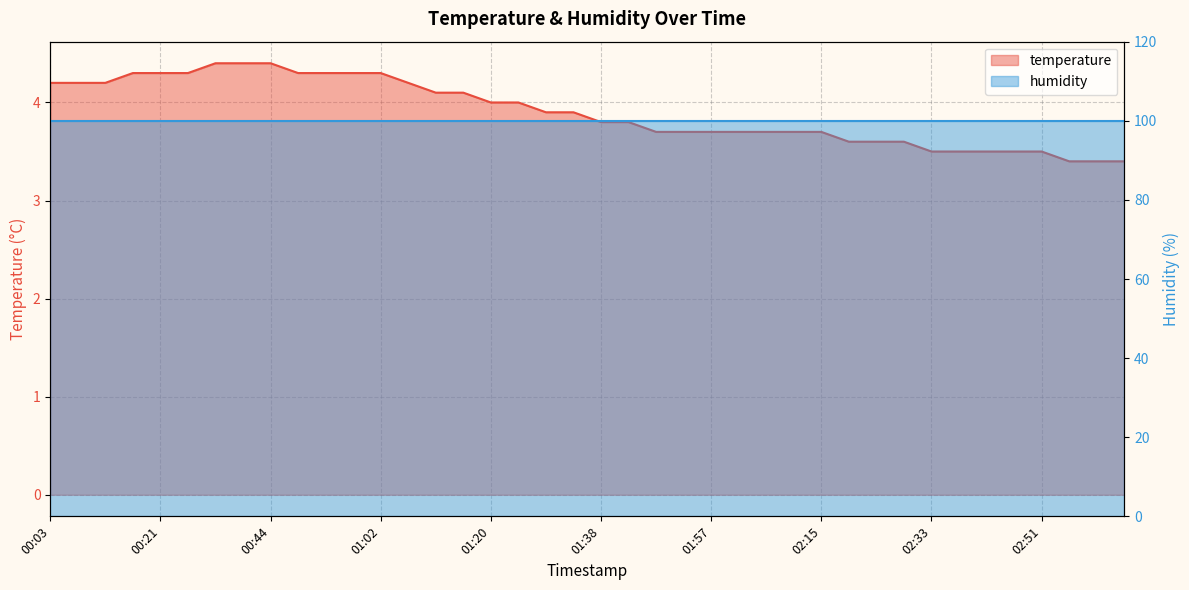

Rank the categories by value from highest to lowest.

00:35, 00:39, 00:44, 00:16, 00:21, 00:26, 00:49, 00:53, 00:58, 01:02, 00:03, 00:07, 00:12, 01:07, 01:11, 01:16, 01:20, 01:25, 01:29, 01:34, 01:38, 01:43, 01:47, 01:52, 01:57, 02:01, 02:06, 02:10, 02:15, 02:19, 02:24, 02:28, 02:33, 02:38, 02:42, 02:47, 02:51, 02:56, 03:00, 03:05